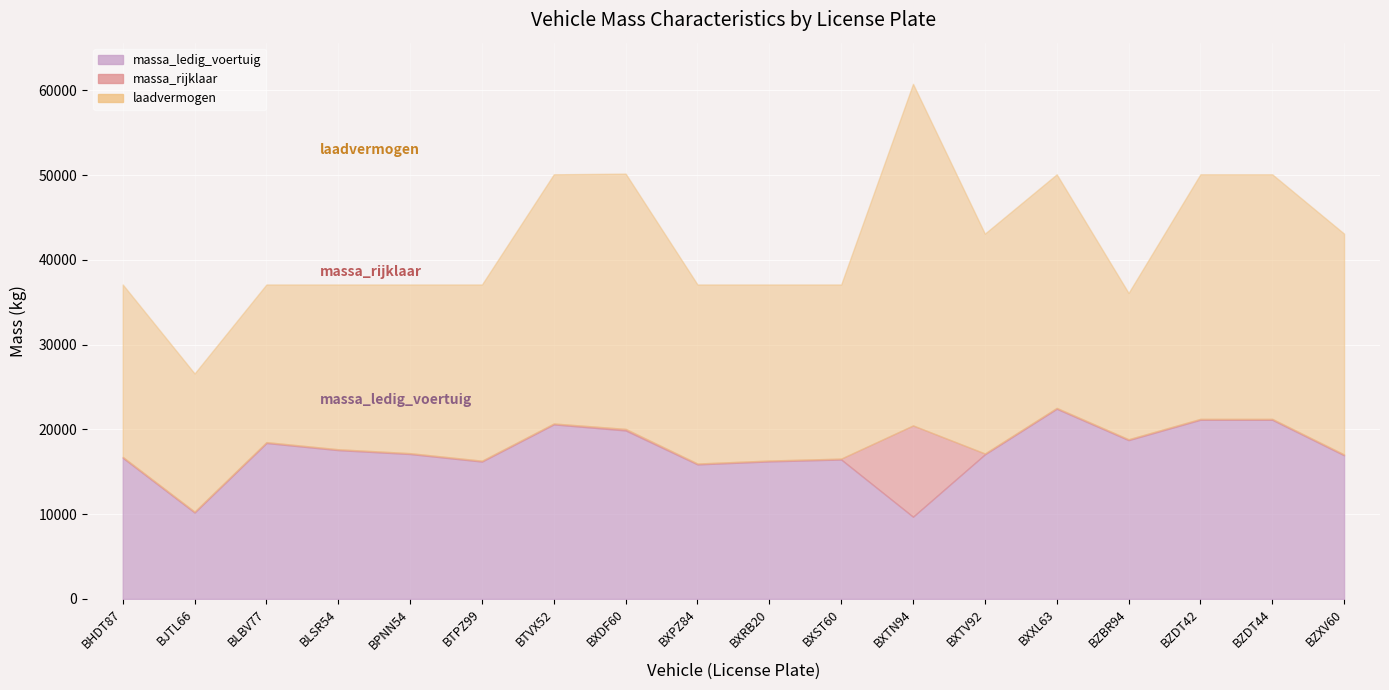

What value does the laadvermogen series have at BXXL63, to the nearest 10?

27560